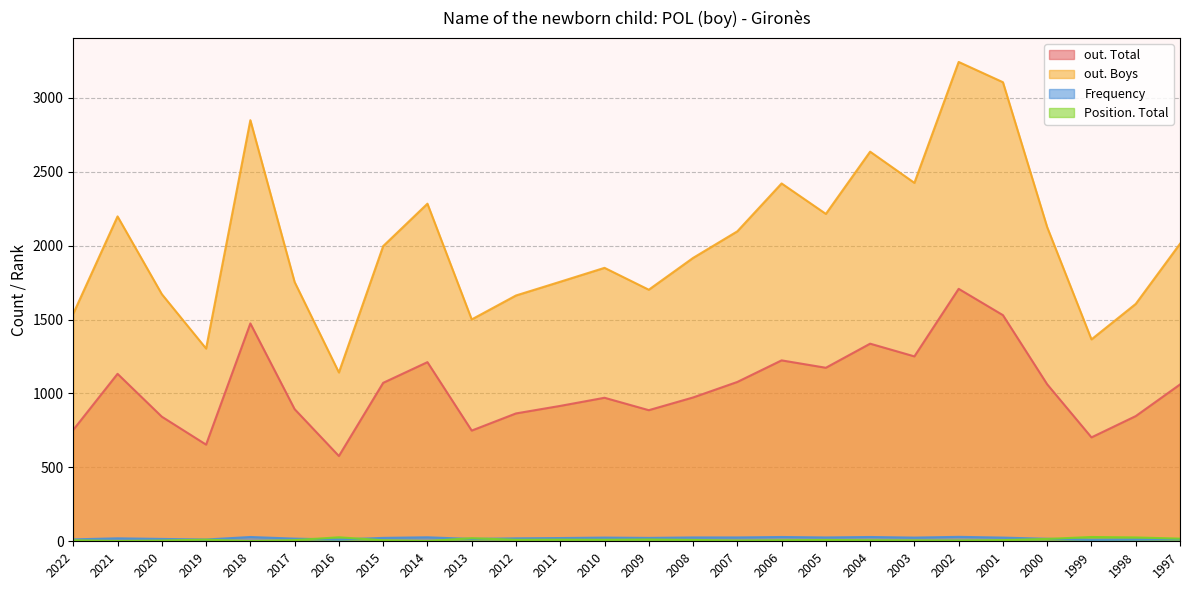

Rank the series at 2017 from lowest to highest value.

Position. Total, Frequency, out. Total, out. Boys